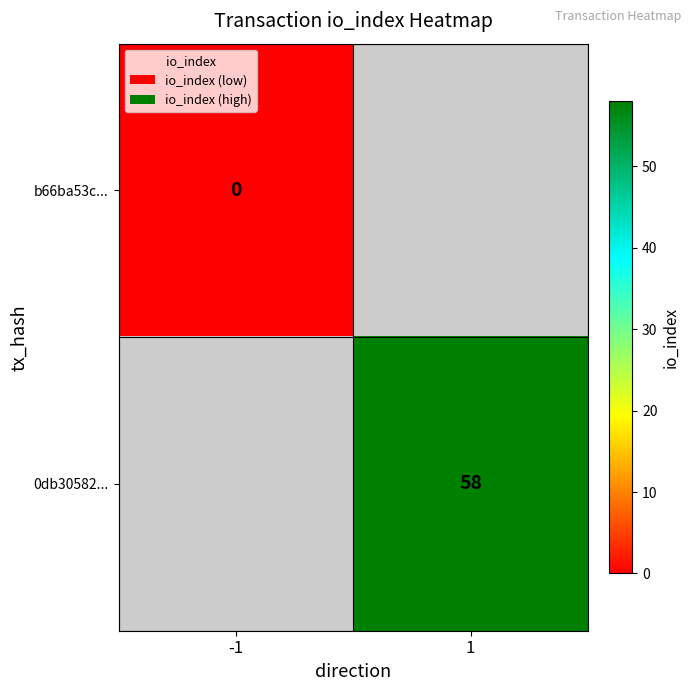

How many data points does each series have?

2